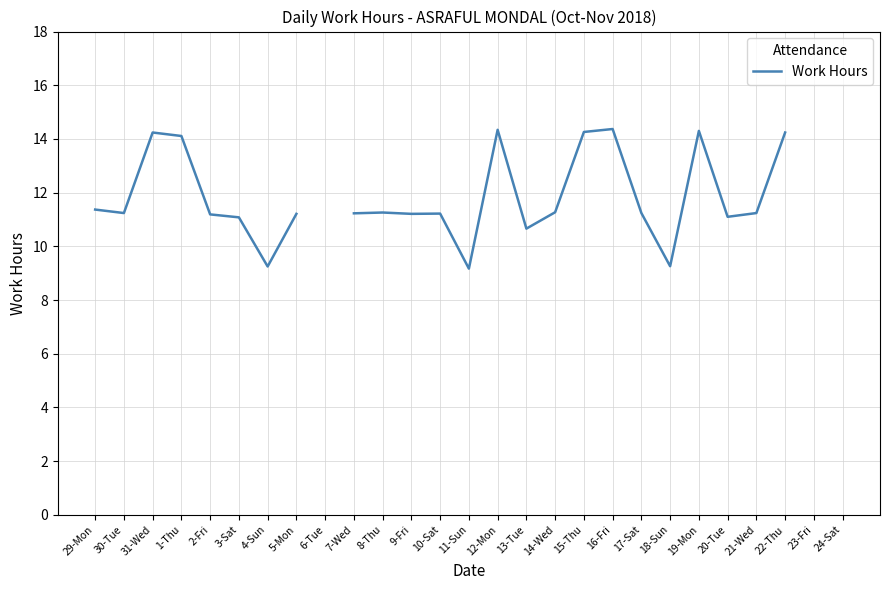

Between 3-Sat and 1-Thu, which is larger?

1-Thu